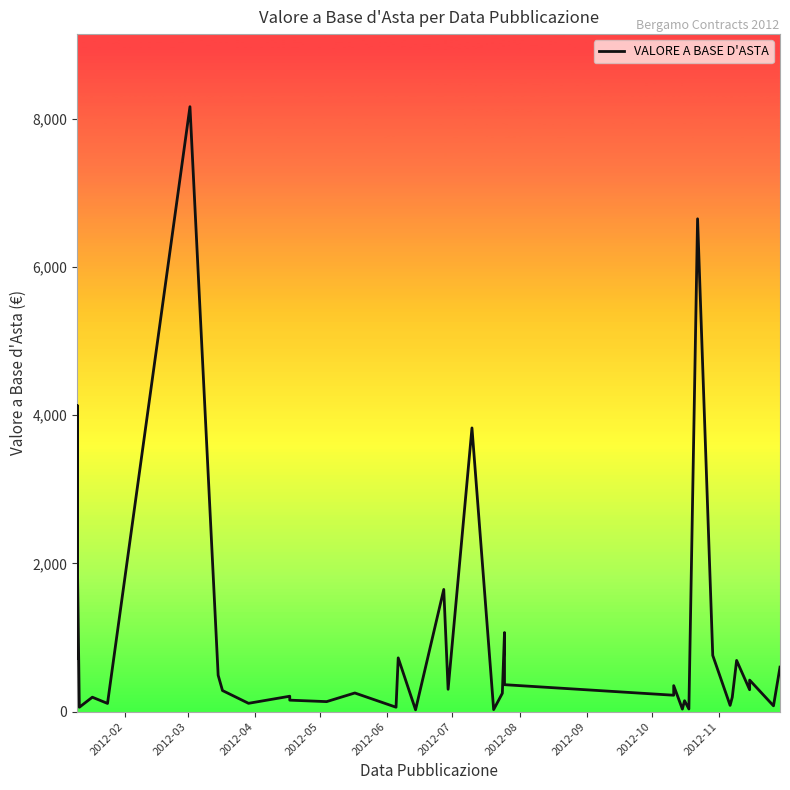

True or false: the data shows 99.4 at 2012-08.

False